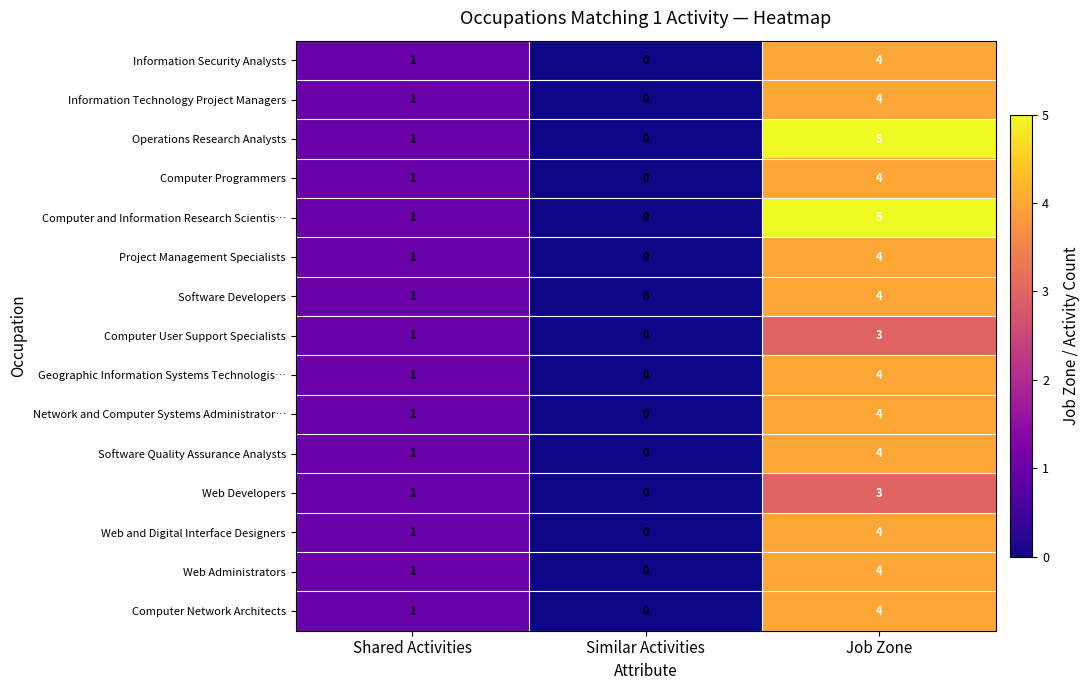

List the labels in order of Project Management Specialists value, smallest first.

Similar Activities, Shared Activities, Job Zone